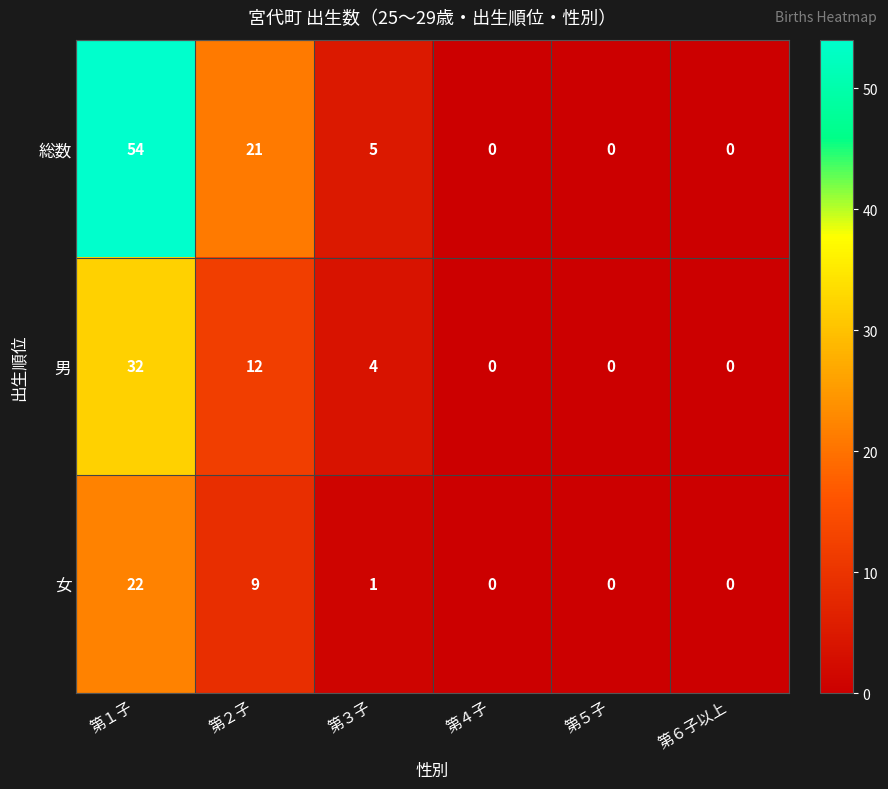

Reading left to right, list all the values displayed in this chart.

総数: 第１子=54	第２子=21	第３子=5	第４子=0	第５子=0	第６子以上=0
男: 第１子=32	第２子=12	第３子=4	第４子=0	第５子=0	第６子以上=0
女: 第１子=22	第２子=9	第３子=1	第４子=0	第５子=0	第６子以上=0